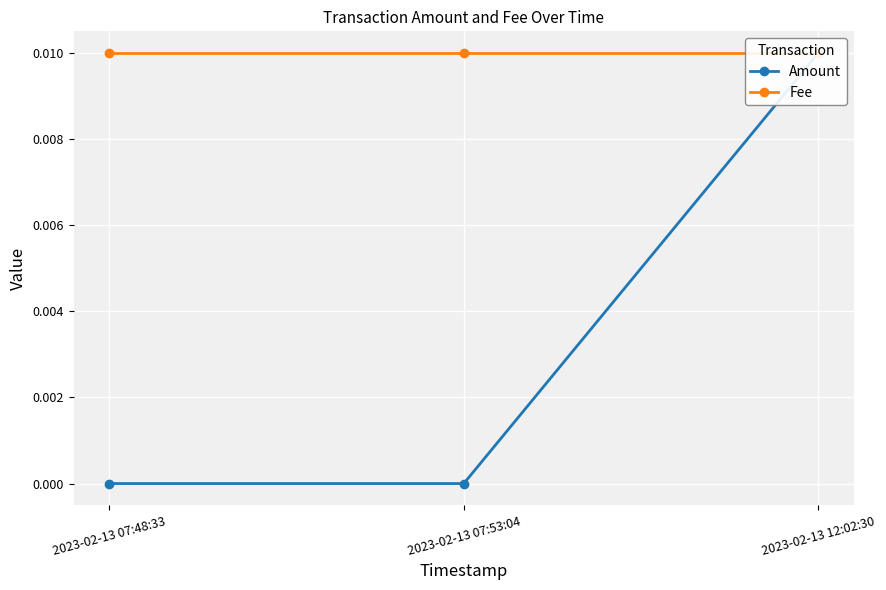

What are all the series names shown in the legend?

Amount, Fee